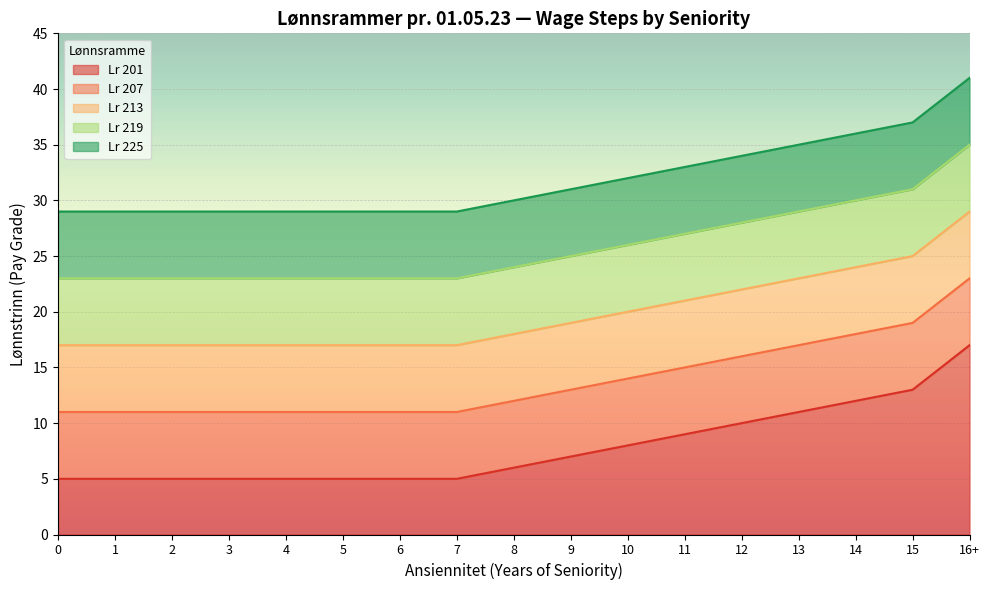

Read the Lr 225 value at 10.

32